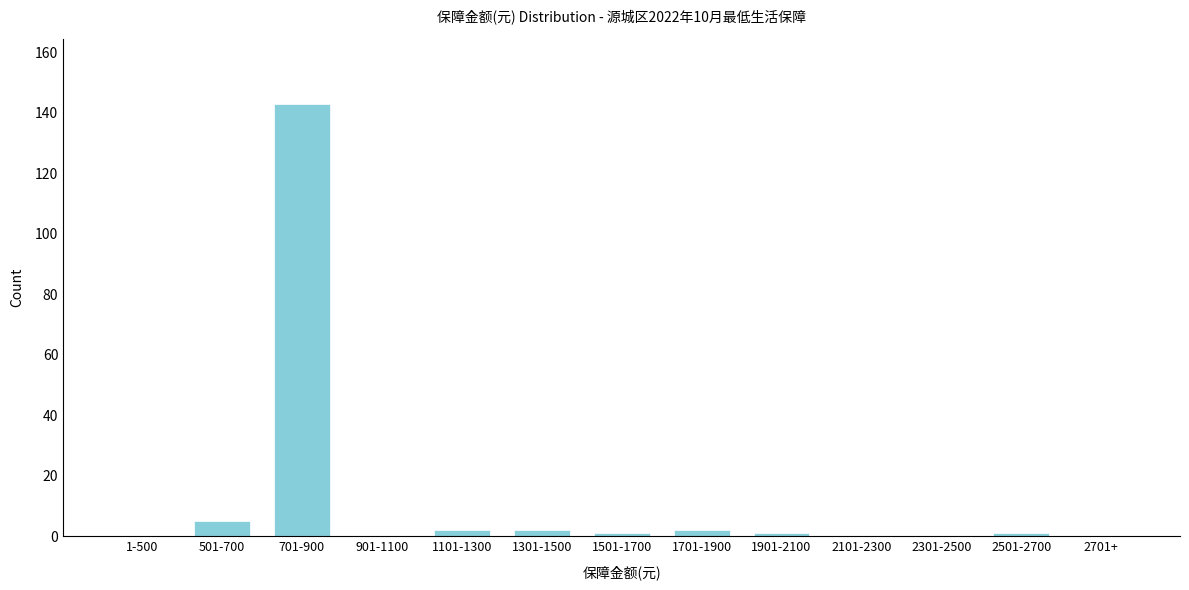

Reading left to right, transcribe all the data shown in this chart.

1-500=0	501-700=5	701-900=143	901-1100=0	1101-1300=2	1301-1500=2	1501-1700=1	1701-1900=2	1901-2100=1	2101-2300=0	2301-2500=0	2501-2700=1	2701+=0